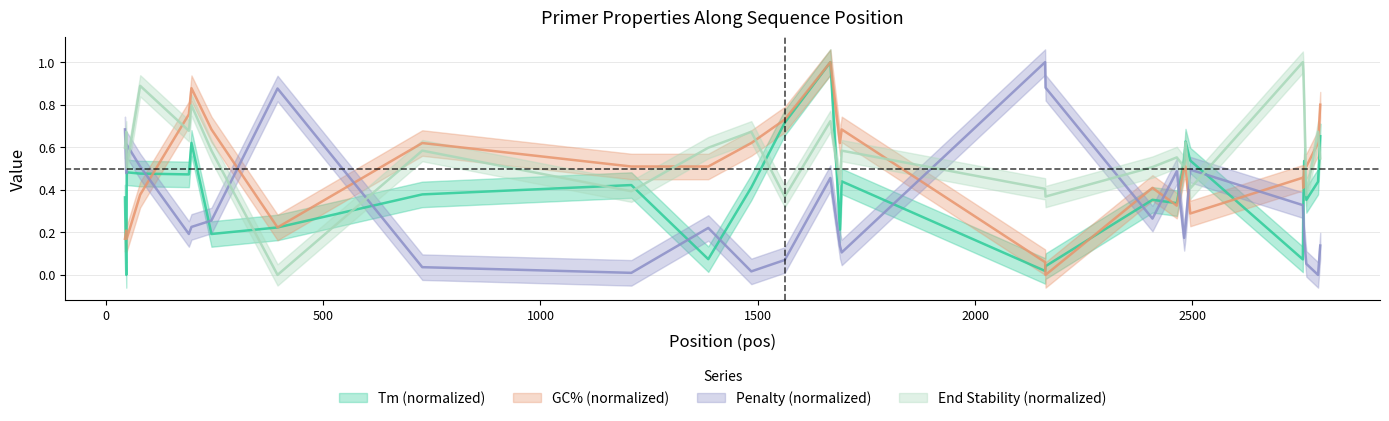

What is the maximum value shown in the chart?

1.0